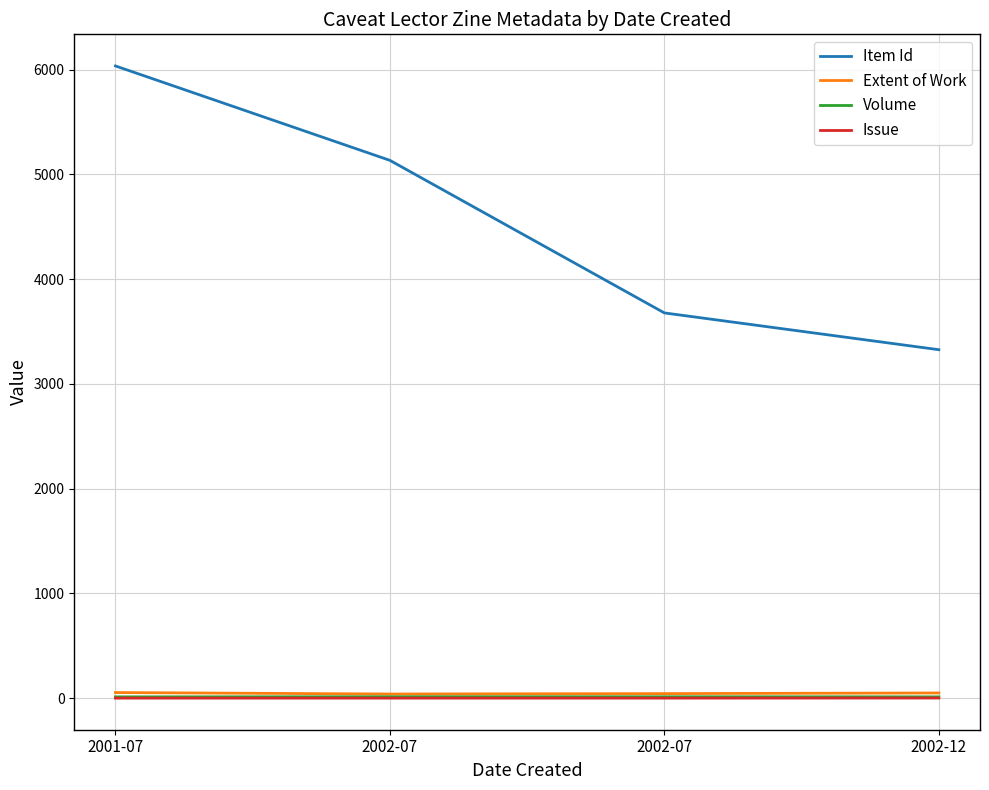

Does the chart have visible grid lines?

Yes